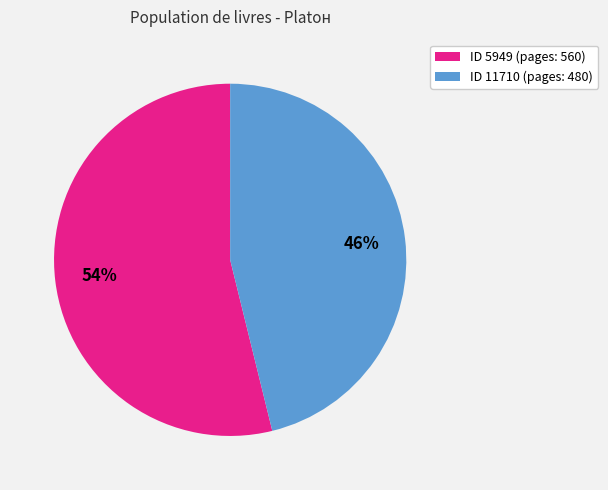

Is there any slice that represents more than half of the pie?

Yes